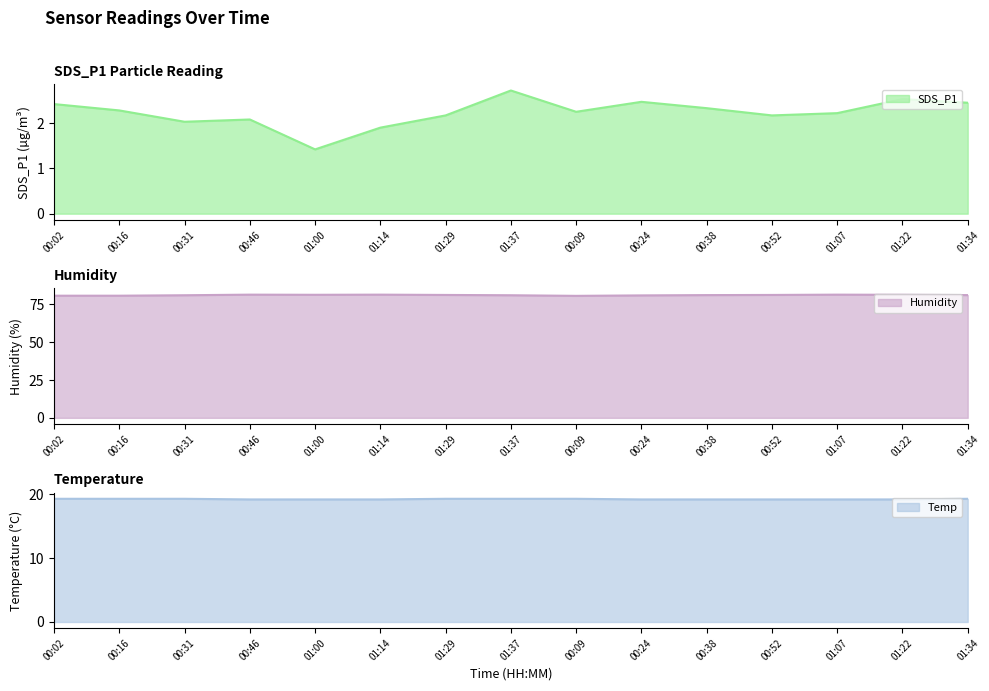

Where is Temp nearest to the value 19?

00:46